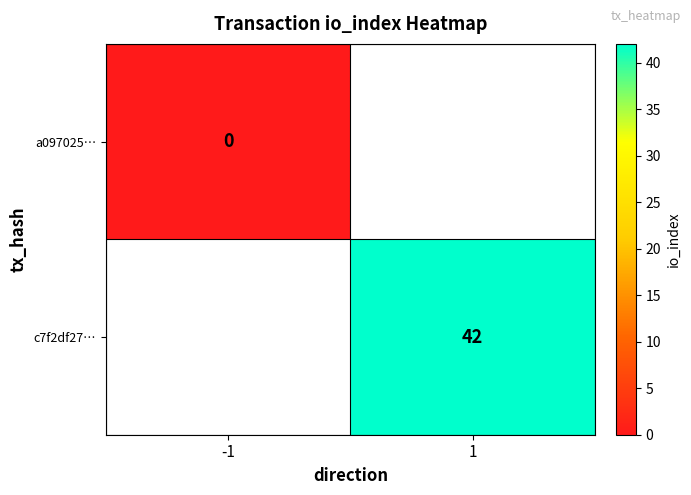

The c7f2df27… series shows 42 at 1. True or false?

True